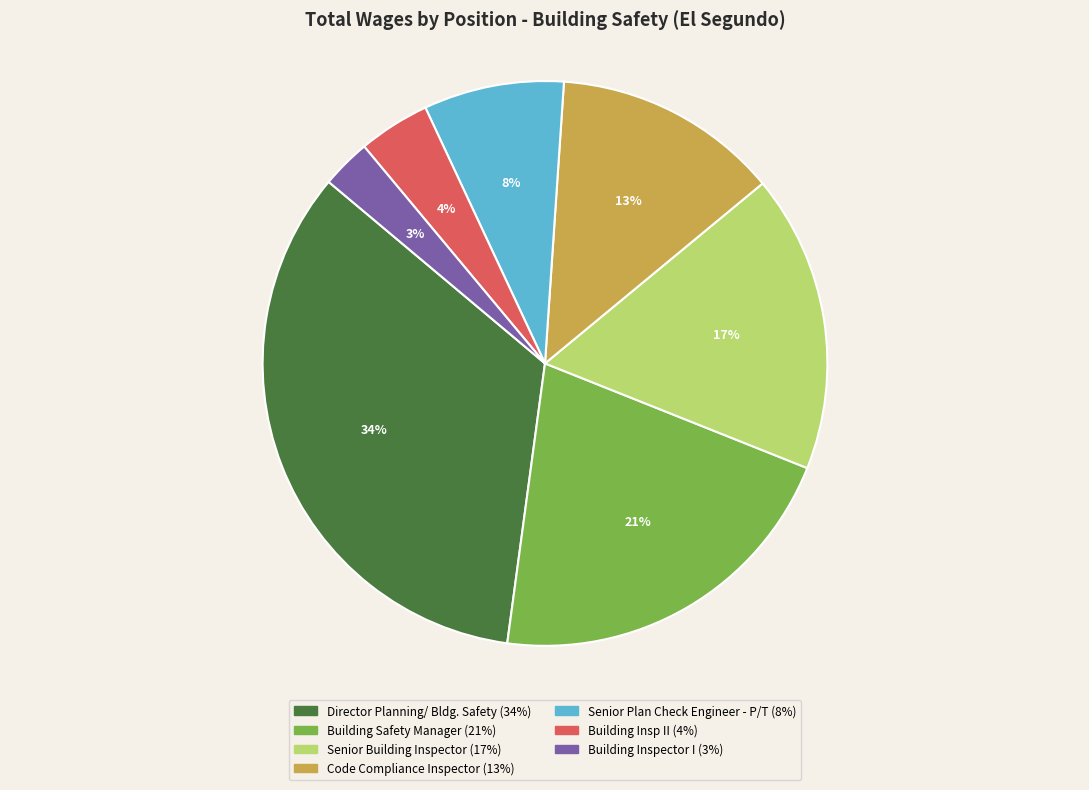

Is there a majority slice in this chart?

No